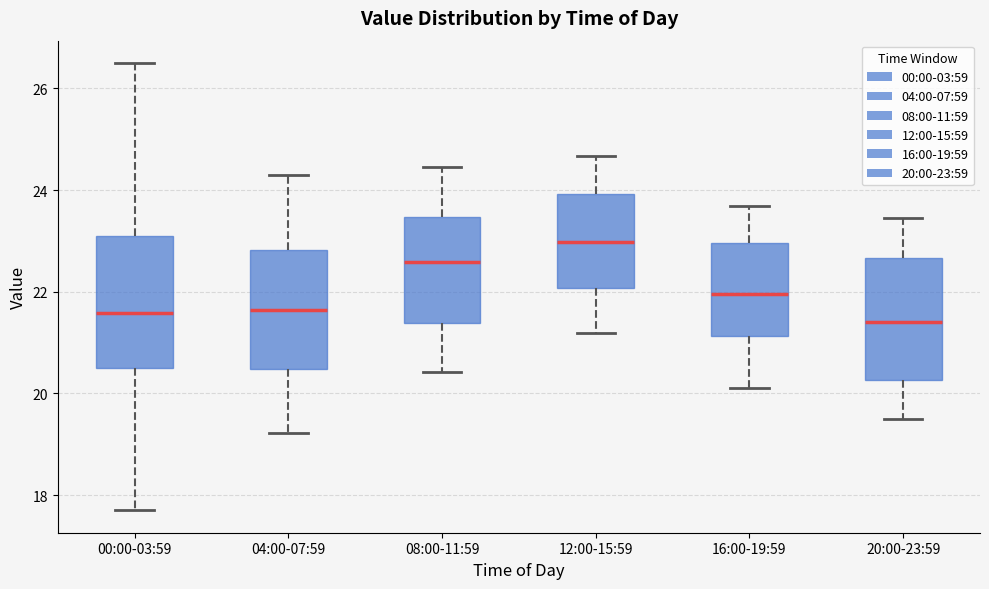

Reading left to right, transcribe this box plot: for each box, give where its median line is, the range the box spans, and where its two whiskers end, as read against the y-axis. The values are not printed on the chart, so give them approximately, as read against the axis.

00:00-03:59: median 21.6, box 20.4 to 23.0, whiskers 17.8 to 26.6
04:00-07:59: median 21.6, box 20.4 to 22.8, whiskers 19.2 to 24.4
08:00-11:59: median 22.6, box 21.4 to 23.4, whiskers 20.4 to 24.4
12:00-15:59: median 23.0, box 22.0 to 24.0, whiskers 21.2 to 24.6
16:00-19:59: median 22.0, box 21.2 to 23.0, whiskers 20.2 to 23.6
20:00-23:59: median 21.4, box 20.2 to 22.6, whiskers 19.6 to 23.4